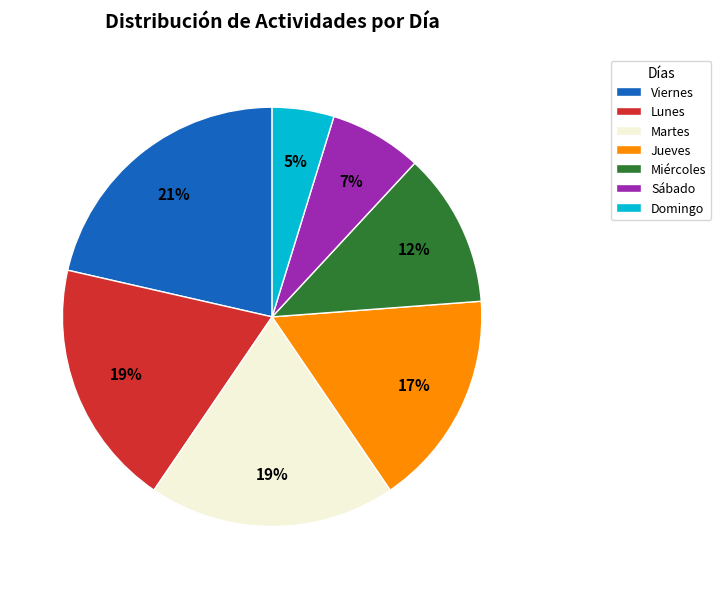

To the nearest percent, what is the average slice percentage?

14%